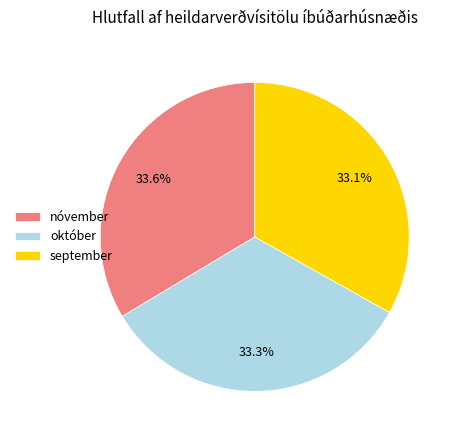

Approximately how many times larger is the value at nóvember compared to september?

1.0